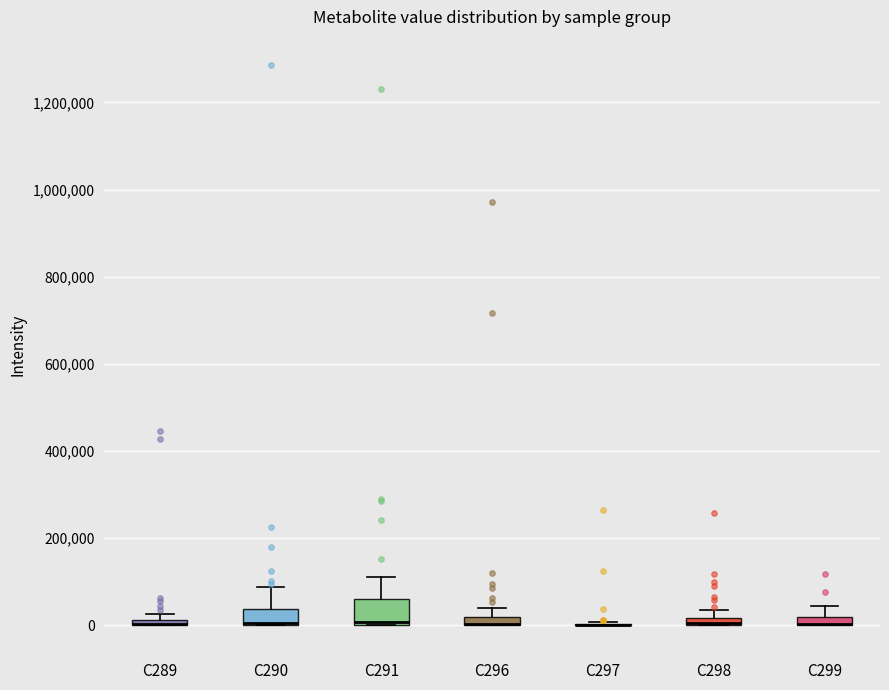

Which box is the tallest, from its lower edge to its upper edge?

C291